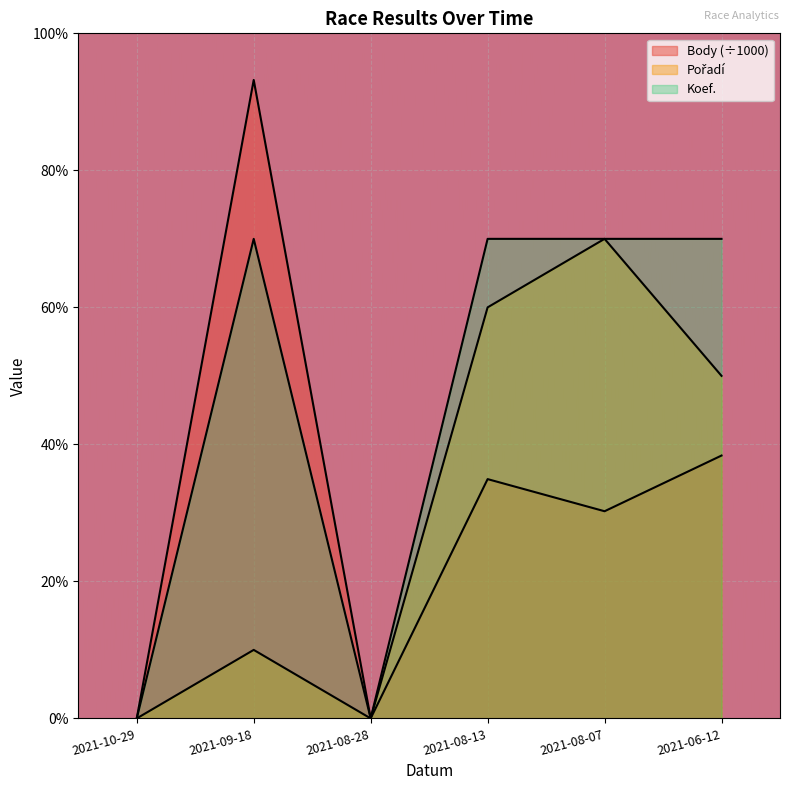

Reading left to right, what are all the values shown in this chart?

Body: 2021-10-29=0.0	2021-09-18=9.3	2021-08-28=0.0	2021-08-13=3.5	2021-08-07=3.0	2021-06-12=3.8
Pořadí: 2021-10-29=0.0	2021-09-18=1.0	2021-08-28=0.0	2021-08-13=6.0	2021-08-07=7.0	2021-06-12=5.0
Koef.: 2021-10-29=0.0	2021-09-18=7.0	2021-08-28=0.0	2021-08-13=7.0	2021-08-07=7.0	2021-06-12=7.0